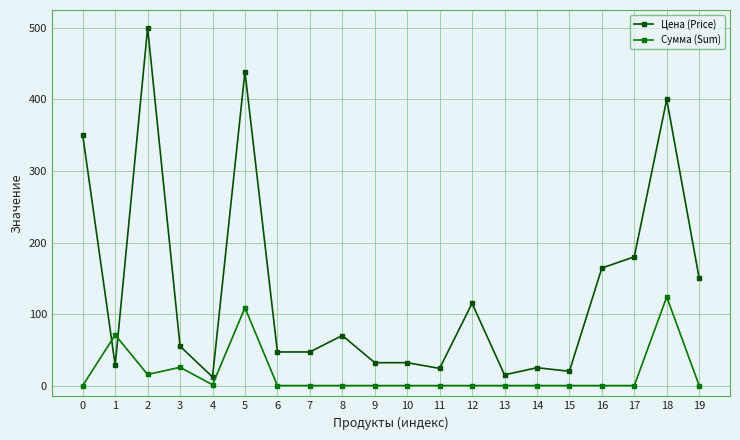

At how many categories does at least one series exceed 422?

2